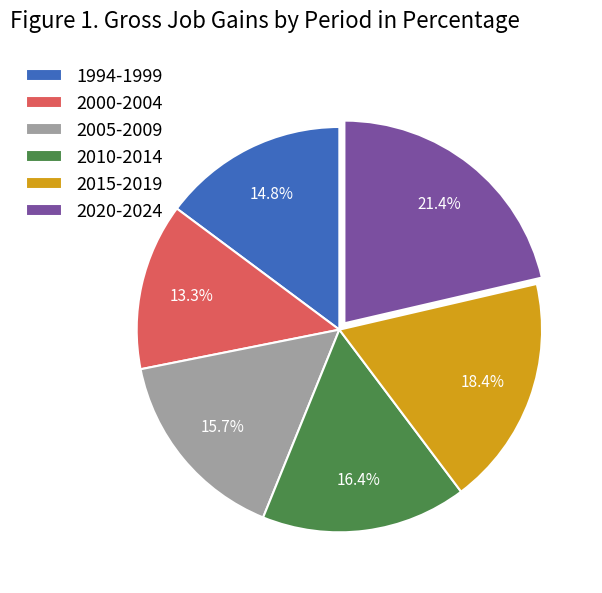

How much of the chart is everything except 2010-2014?

83.6%